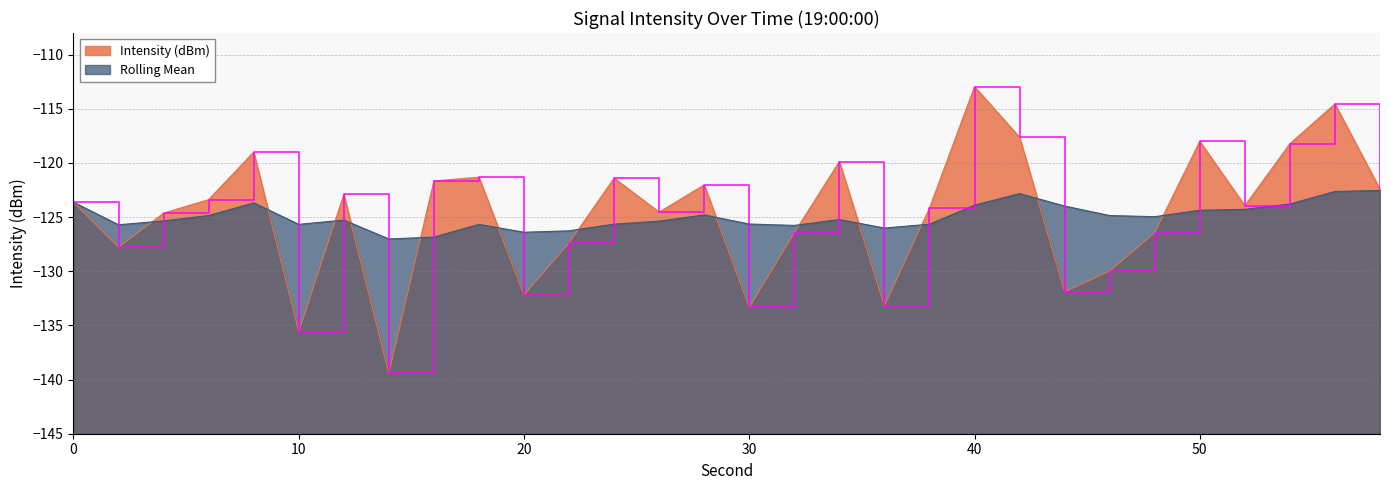

What is the sum of the Intensity (dBm) values at 28 and 0?

-245.6